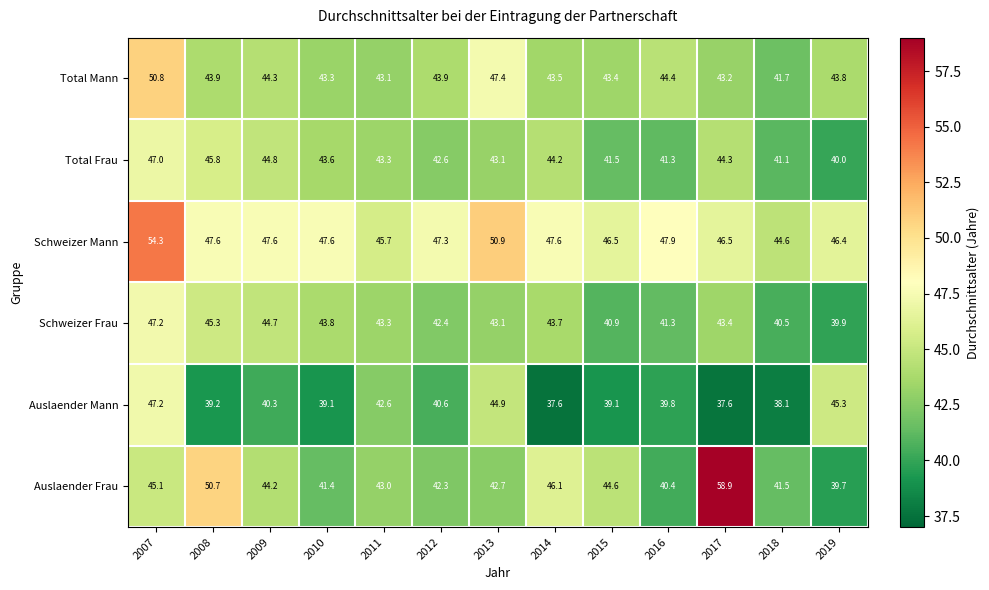

What is the sum of the Schweizer Frau values at 2017 and 2007?

90.6